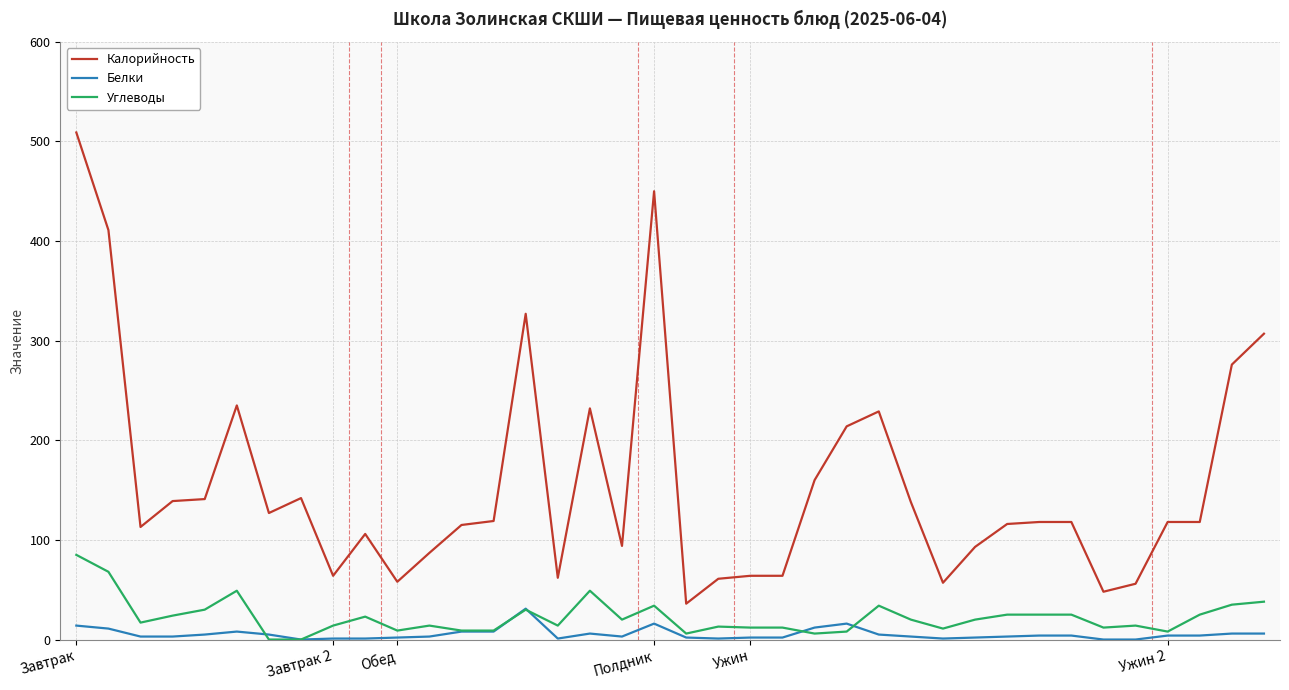

Which series has the largest total across all categories?

Калорийность